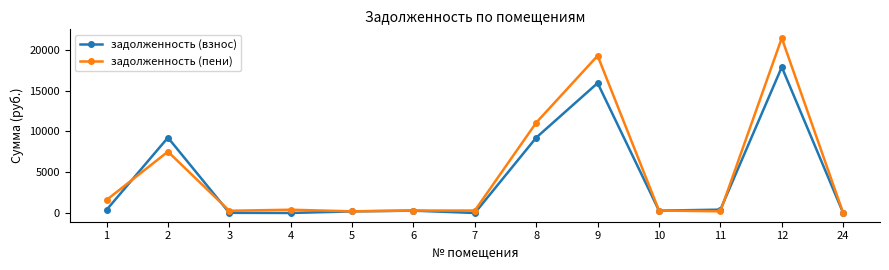

Between which two adjacent categories do задолженность (взнос) and задолженность (пени) first intersect?

1 and 2